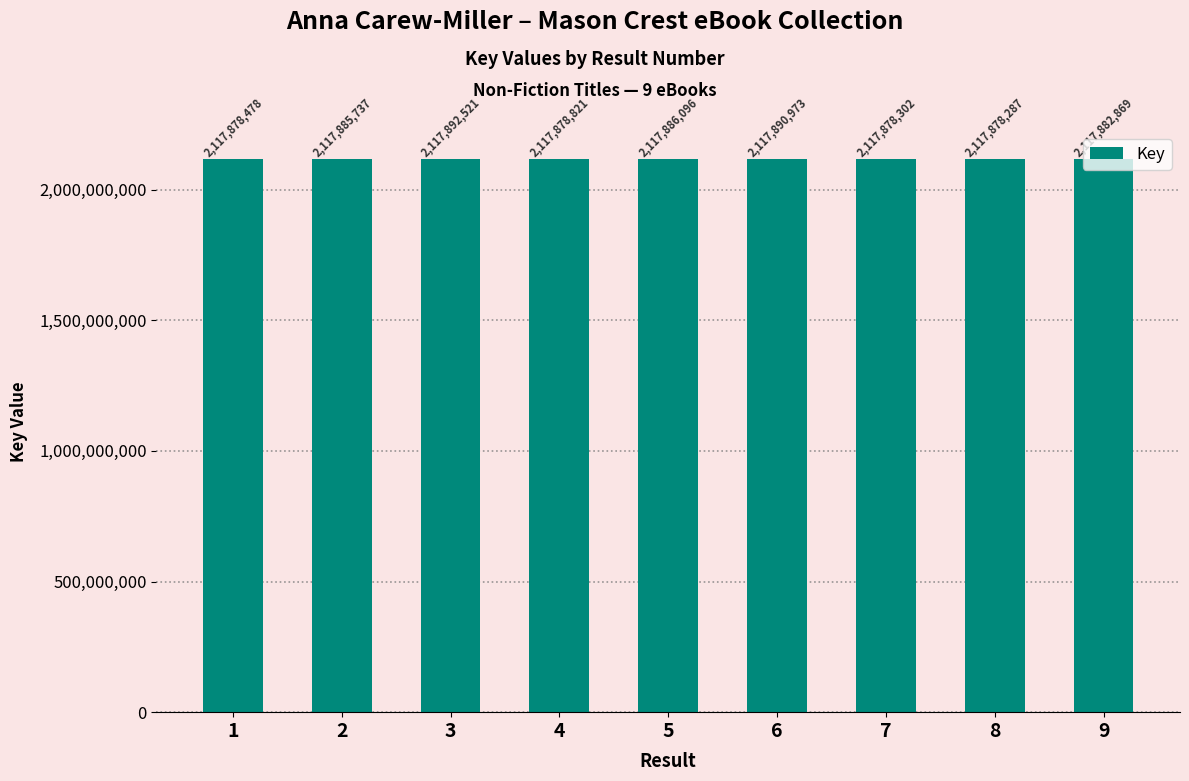

Reading left to right, extract all data points from this chart.

2117878478	2117885737	2117892521	2117878821	2117886096	2117890973	2117878302	2117878287	2117882869